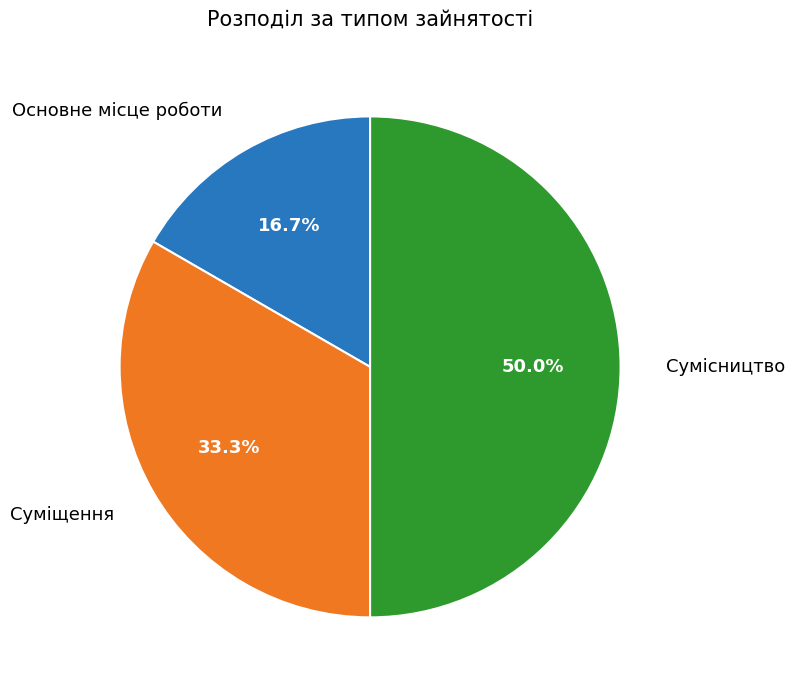

What percentage is the Суміщення slice, to the nearest percent?

33%